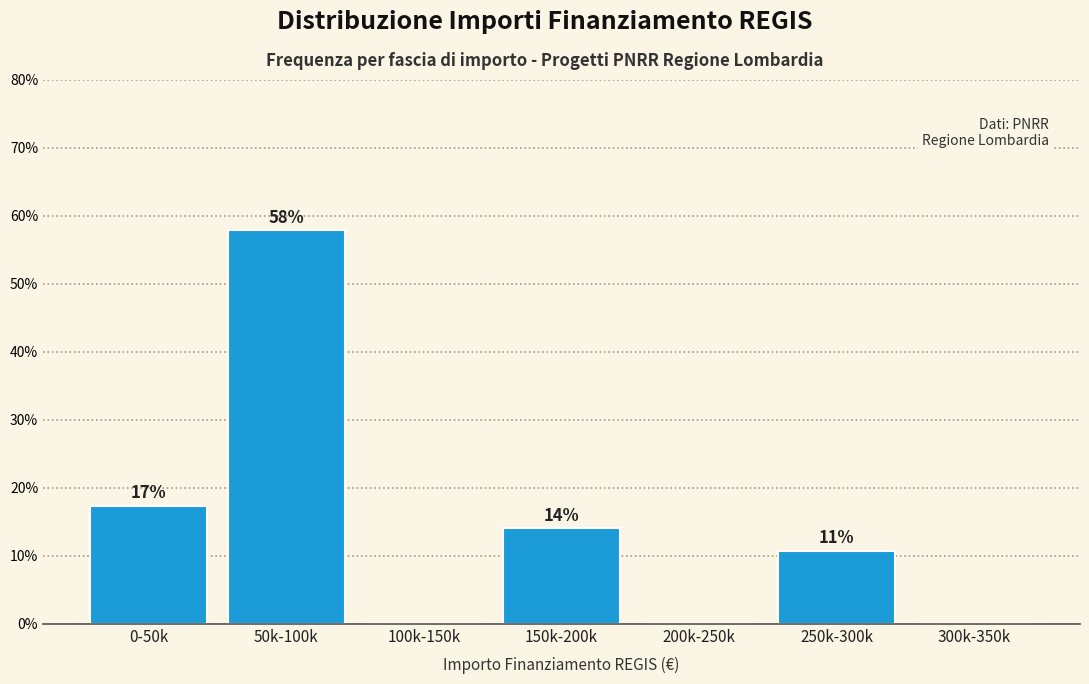

Between 300k-350k and 150k-200k, which is larger?

150k-200k